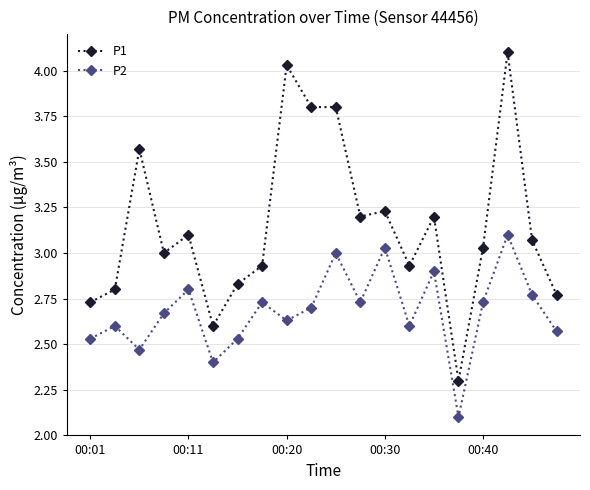

Which series has the largest total across all categories?

P1